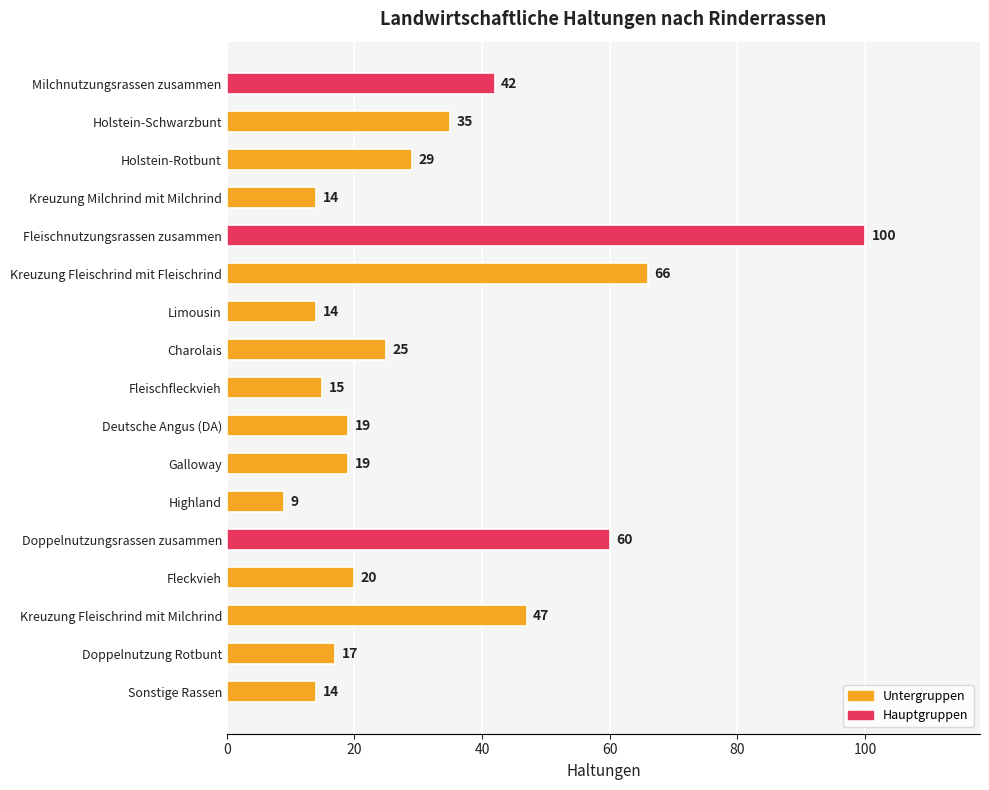

The value at Holstein-Rotbunt is 29. True or false?

True